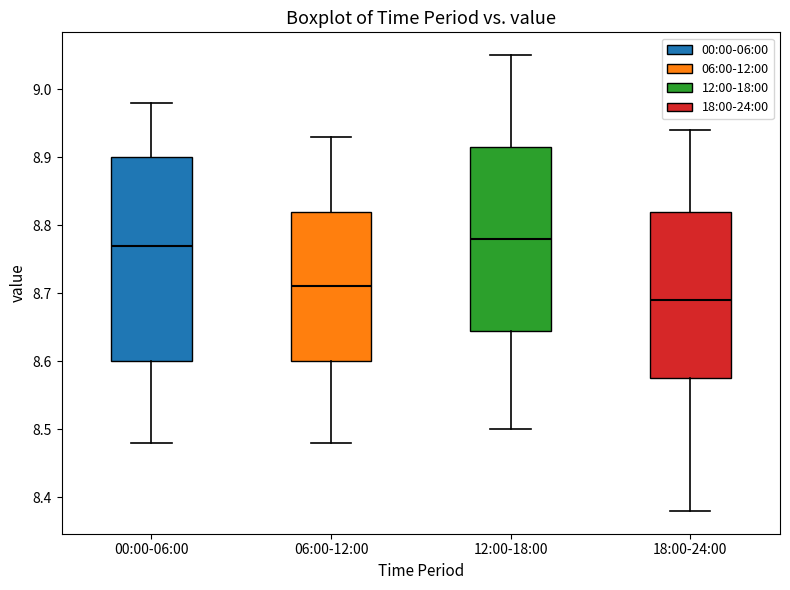

Which box is the tallest, from its lower edge to its upper edge?

00:00-06:00